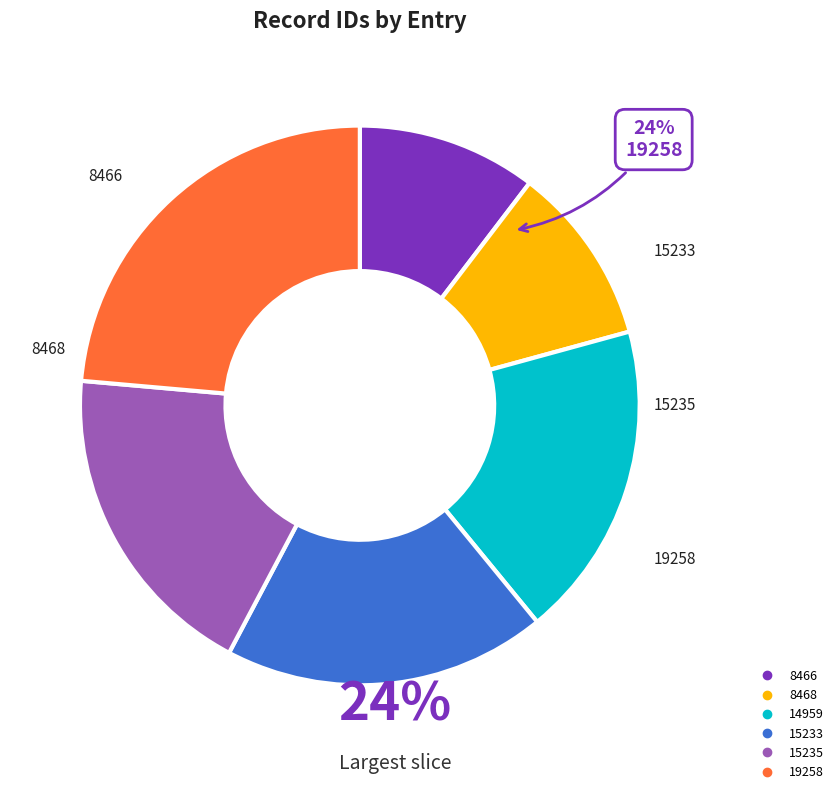

Does any single category account for the majority?

No